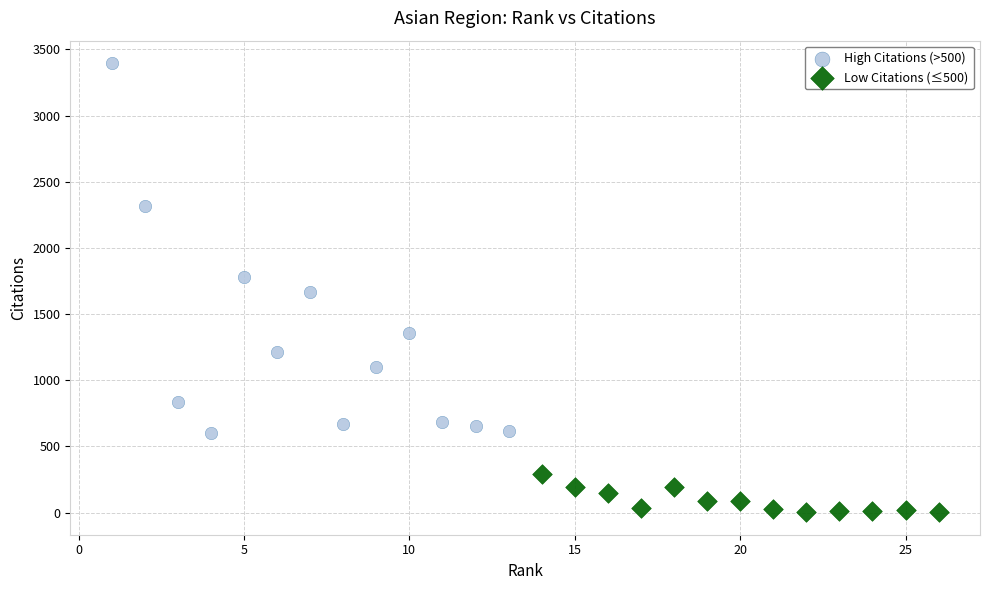

Which series has the largest Y range (max minus min)?

High Citations (>500)